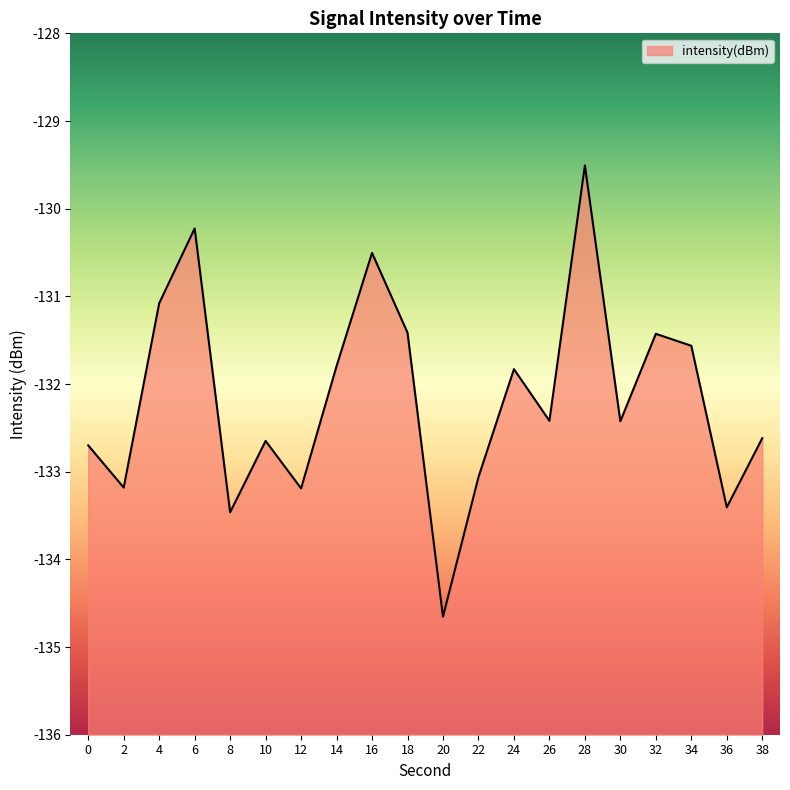

What is the value of the 10th point from the left?

-131.4